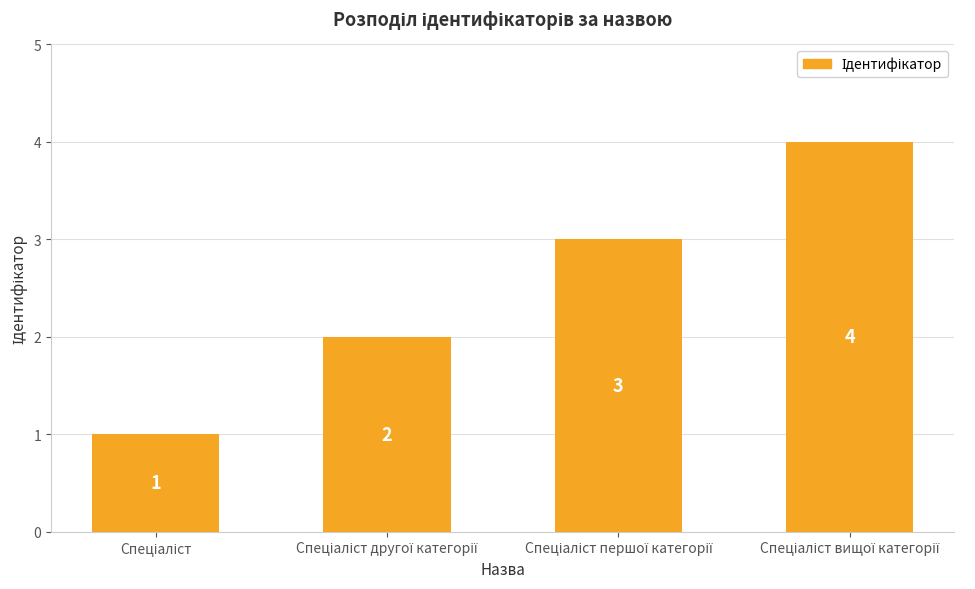

What is the value of the 3rd bar from the left?

3